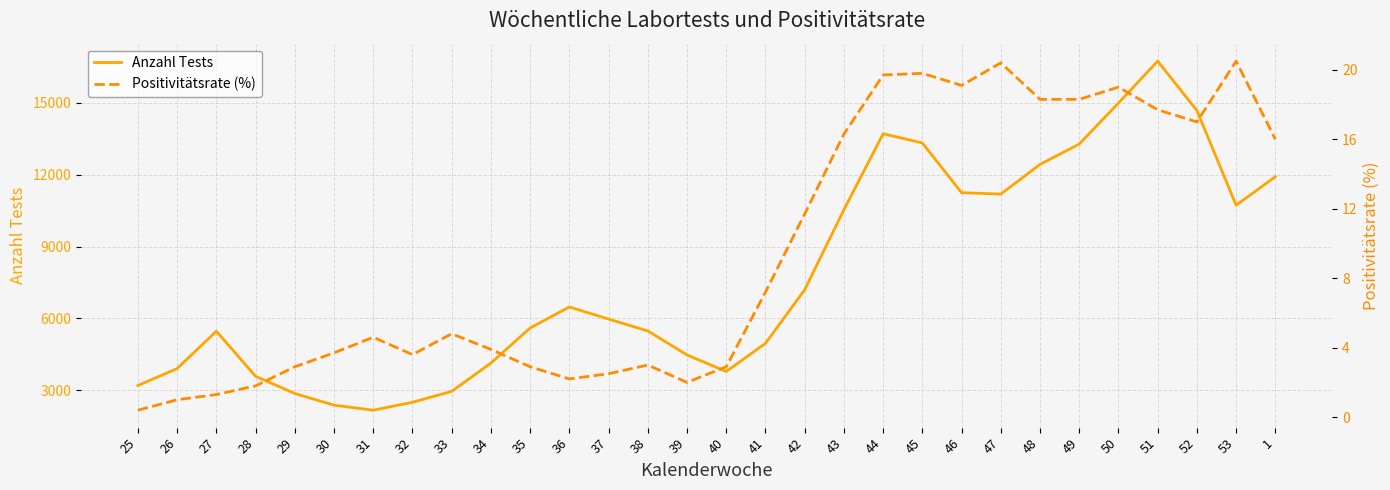

What value does the Positivitätsrate (%) series have at 49?

18.3